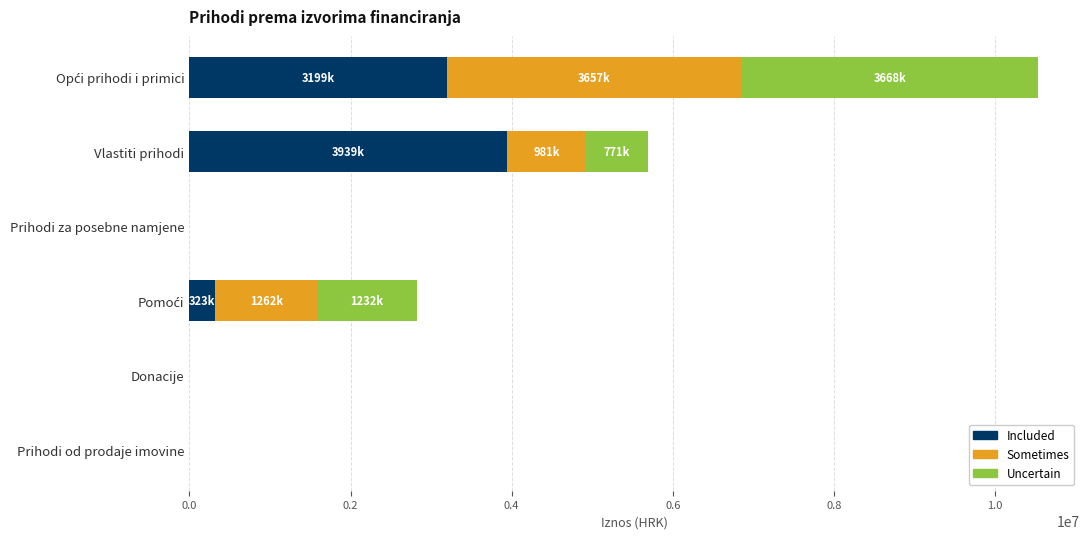

What is the sum of all Included values?

7462574